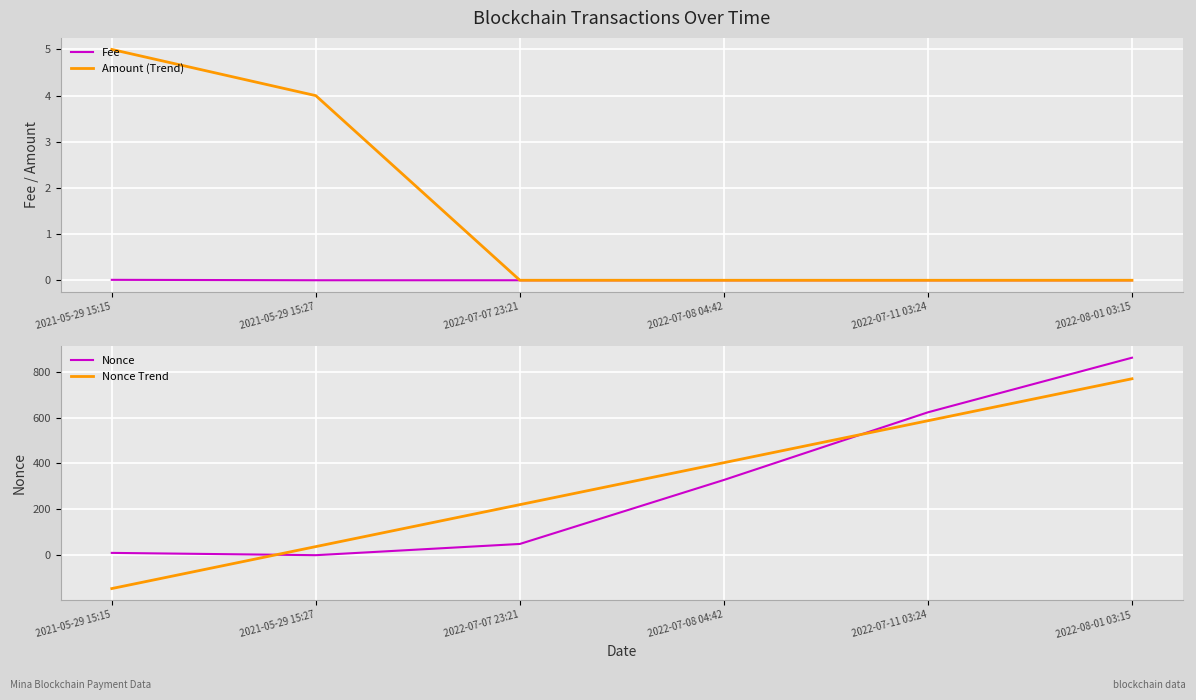

What position from the right is 2022-07-08 04:42?

3